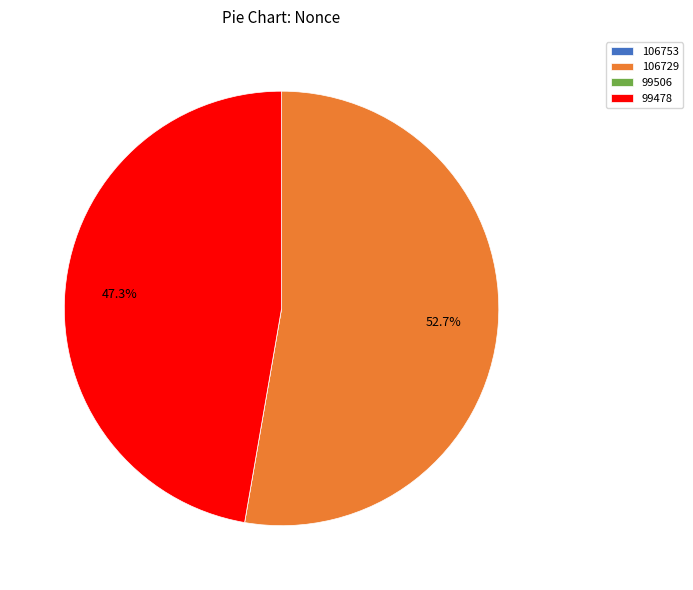

How much of the chart is everything except 99478?

52.7%